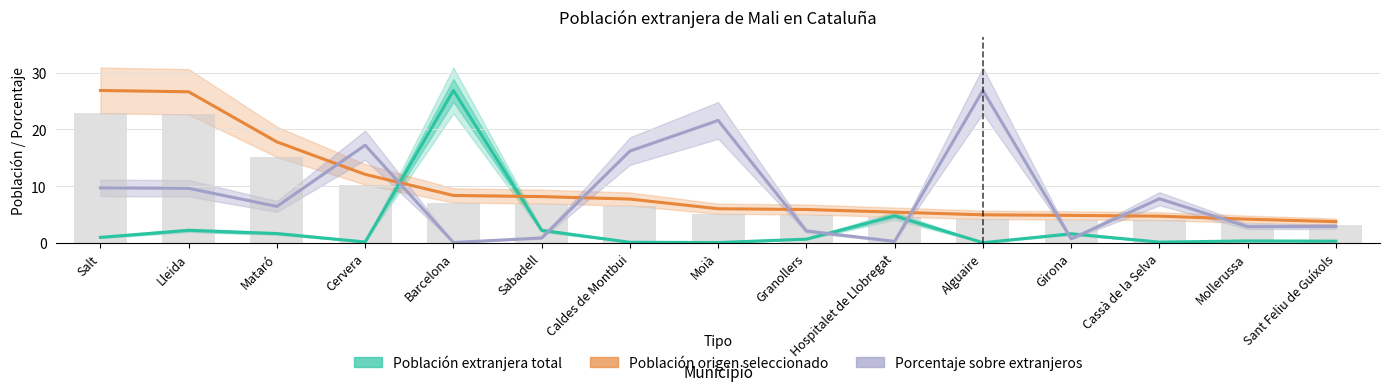

Reading left to right, what are all the values shown in this chart?

Población extranjera total: Salt=1.0	Lleida=2.2	Mataró=1.6	Cervera=0.2	Barcelona=26.9	Sabadell=2.2	Caldes de Montbui=0.1	Moià=0.1	Granollers=0.7	Hospitalet de Llobregat=4.8	Alguaire=0.0	Girona=1.6	Cassà de la Selva=0.1	Mollerussa=0.3	Sant Feliu de Guíxols=0.3
Población origen seleccionado: Salt=26.9	Lleida=26.6	Mataró=17.8	Cervera=12.1	Barcelona=8.4	Sabadell=8.2	Caldes de Montbui=7.7	Moià=6.0	Granollers=5.9	Hospitalet de Llobregat=5.4	Alguaire=5.0	Girona=4.9	Cassà de la Selva=4.7	Mollerussa=4.2	Sant Feliu de Guíxols=3.7
Porcentaje sobre extranjeros: Salt=9.7	Lleida=9.6	Mataró=6.4	Cervera=17.2	Barcelona=0.1	Sabadell=0.9	Caldes de Montbui=16.2	Moià=21.6	Granollers=2.1	Hospitalet de Llobregat=0.3	Alguaire=26.9	Girona=0.7	Cassà de la Selva=7.8	Mollerussa=2.9	Sant Feliu de Guíxols=2.9